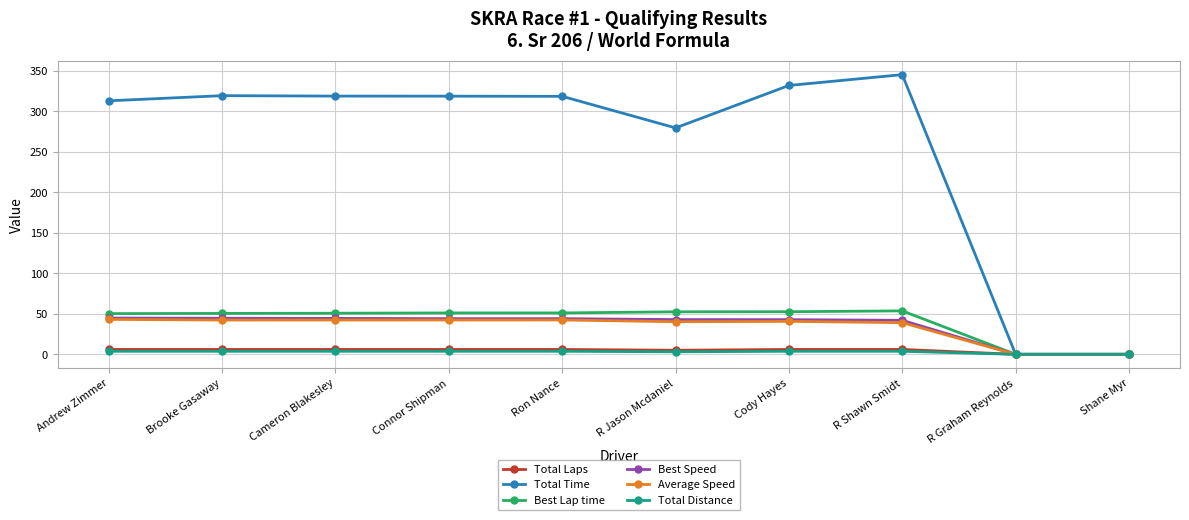

What is the highest value of the Total Time series?

345.2